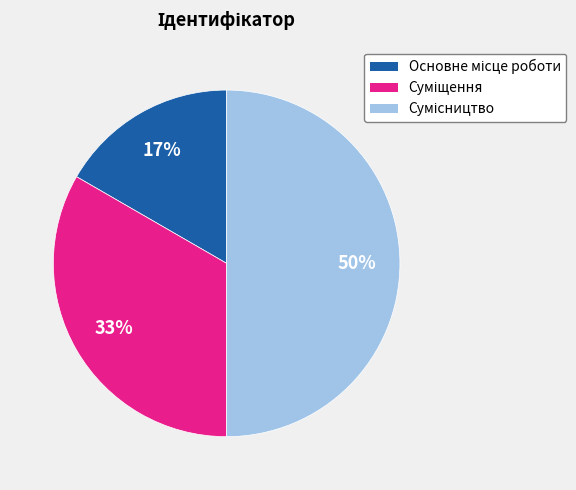

To the nearest percent, what is the difference between the largest and smallest slice percentages?

33%